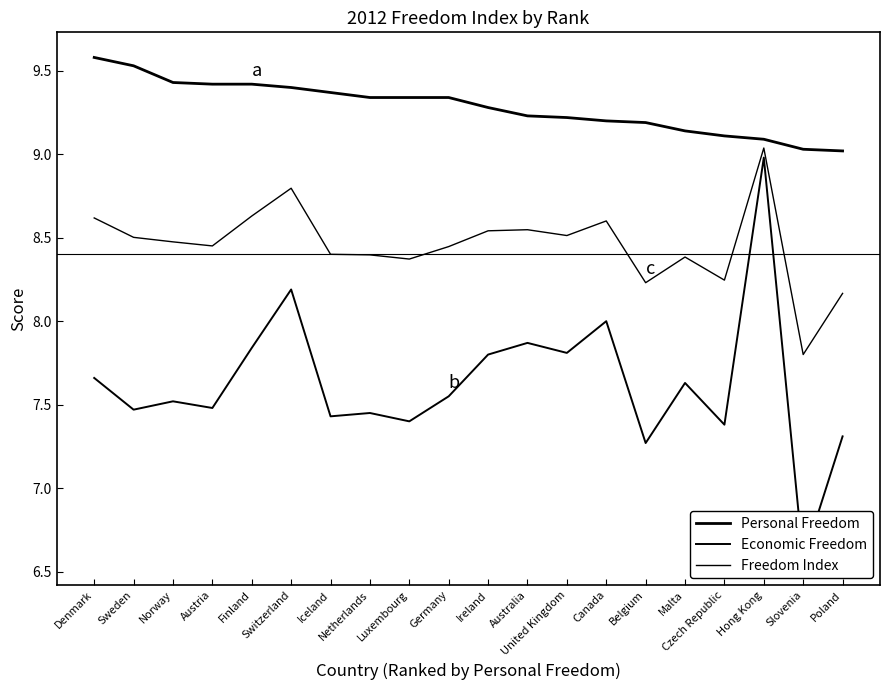

True or false: Freedom Index and Economic Freedom intersect in this chart.

False